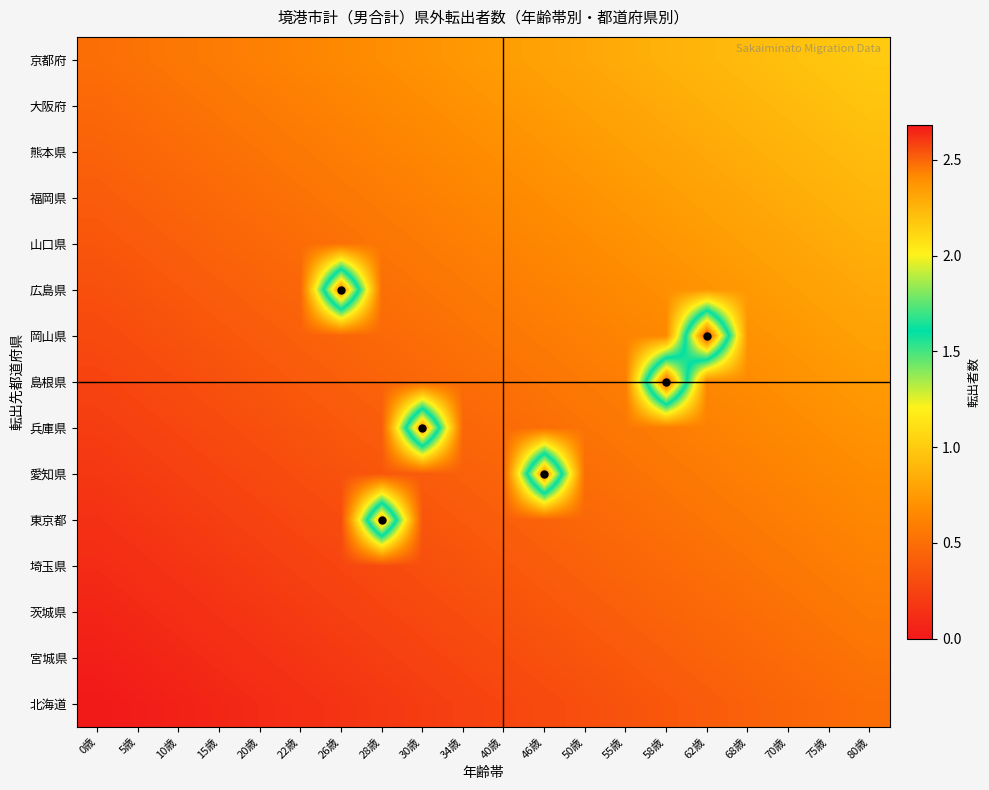

How many distinct data groups are displayed?

15